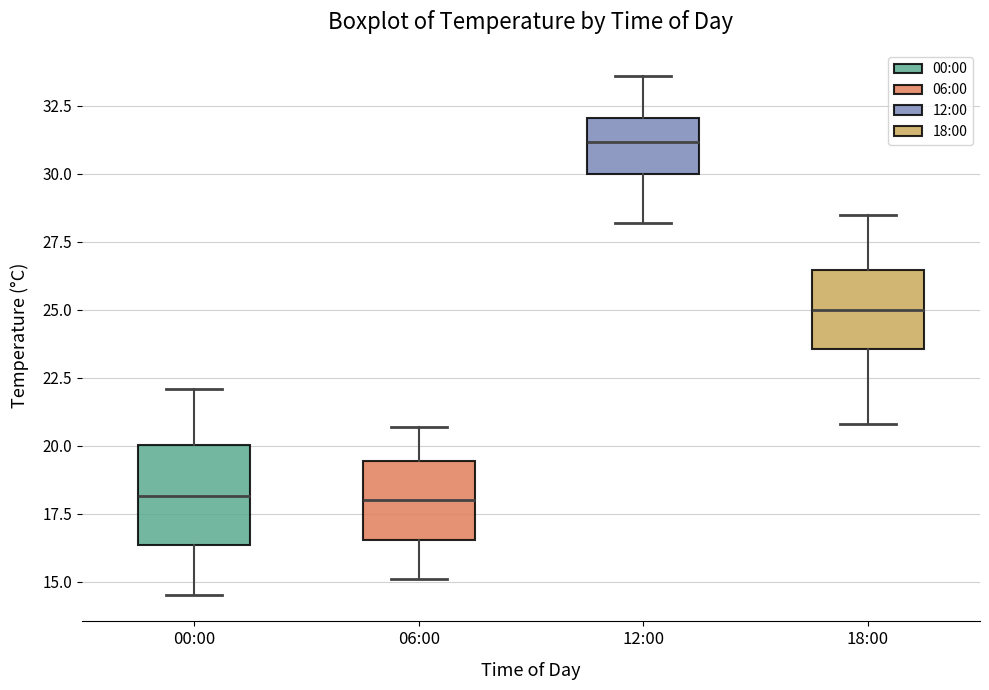

Comparing the boxes themselves (not the whiskers), which one is the tallest?

00:00